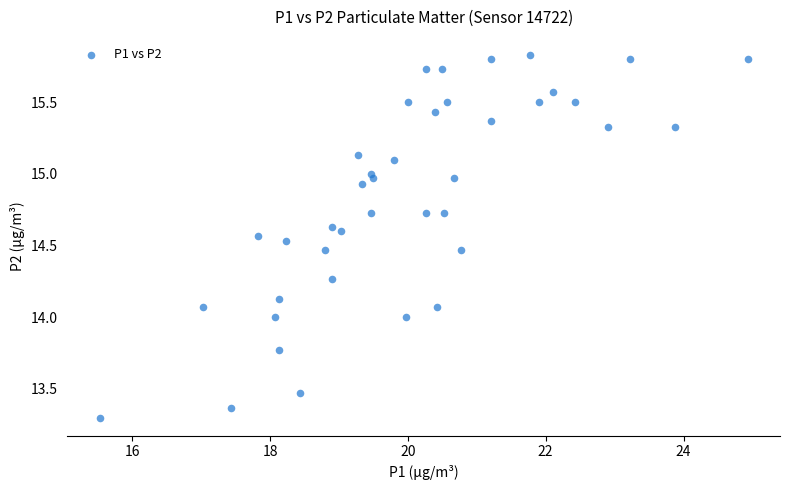

What is the range of Y values (max minus min)?

2.5